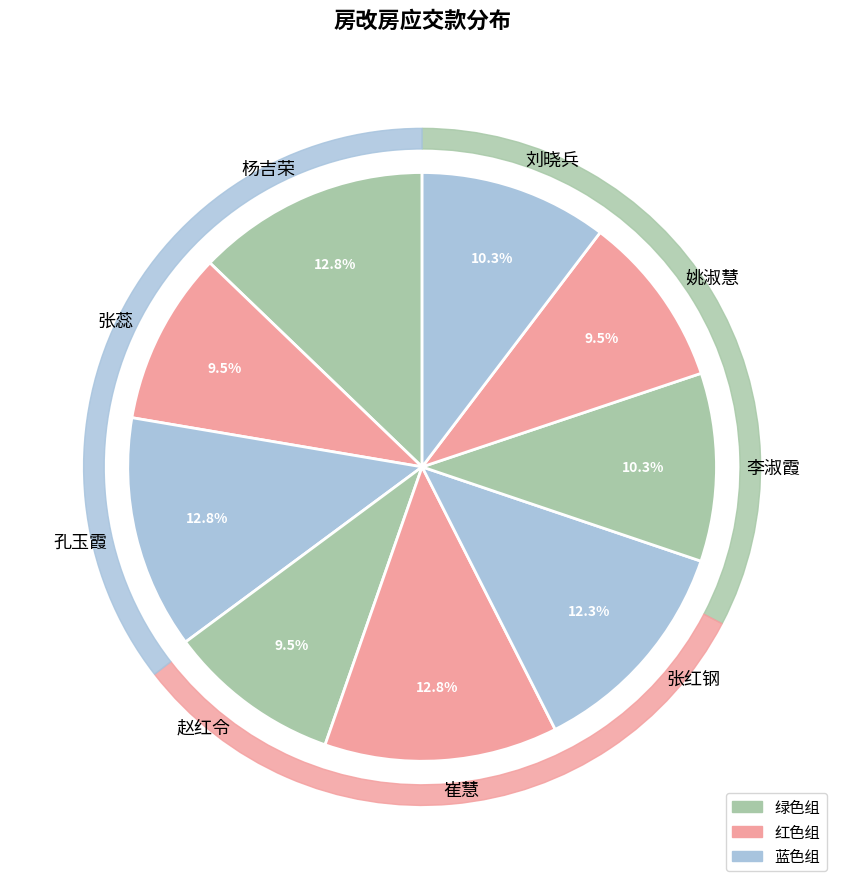

Rank the categories by value from lowest to highest.

张蕊, 赵红令, 姚淑慧, 李淑霞, 刘晓兵, 张红钢, 杨吉荣, 孔玉霞, 崔慧